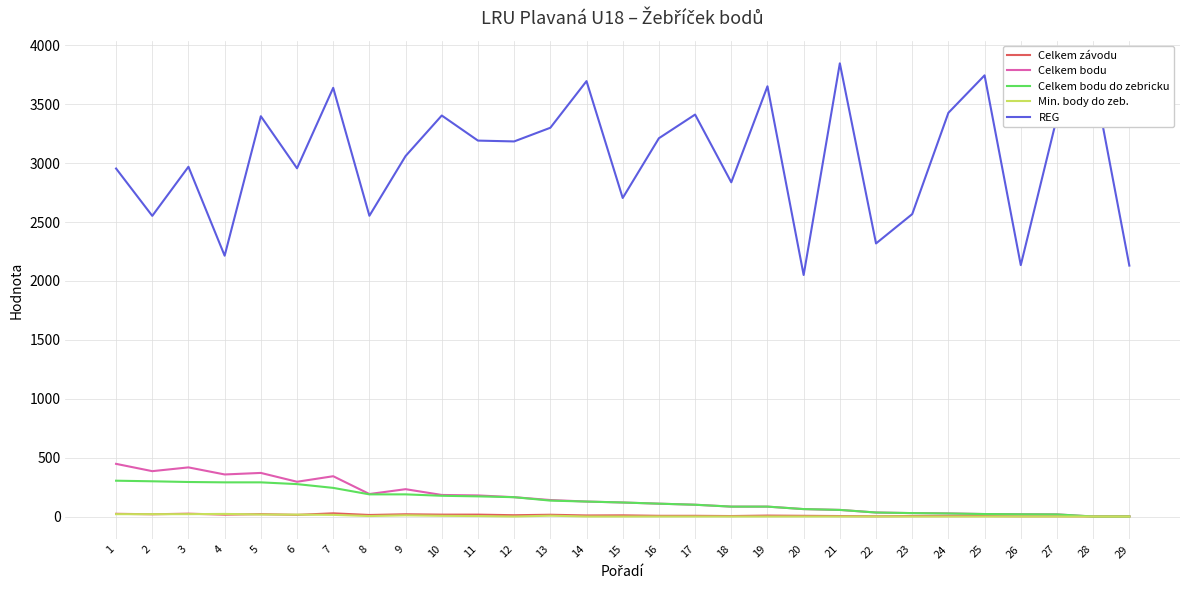

Which series has the widest spread of values?

REG